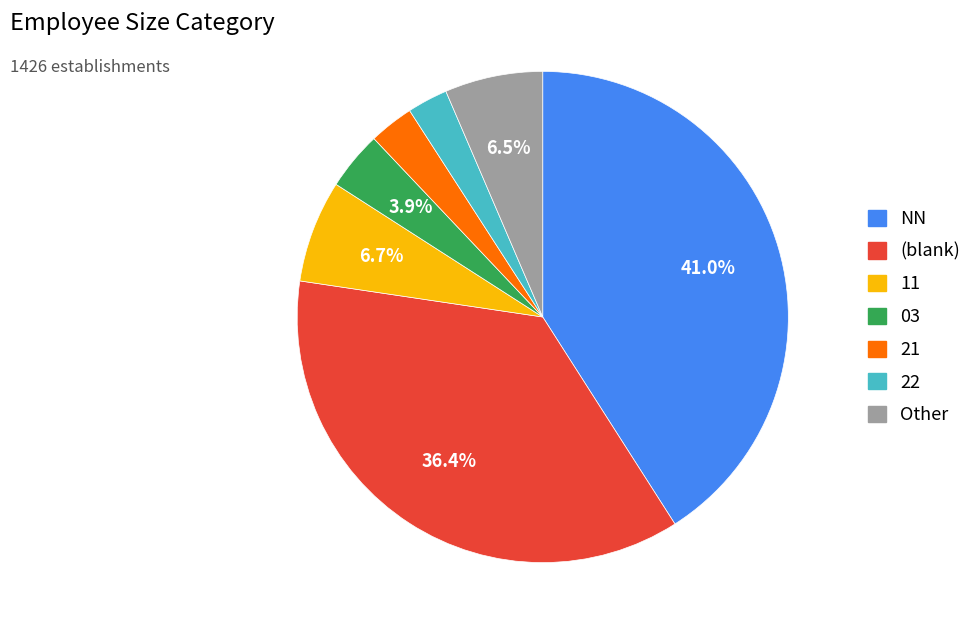

How many slices are in this pie chart?

7